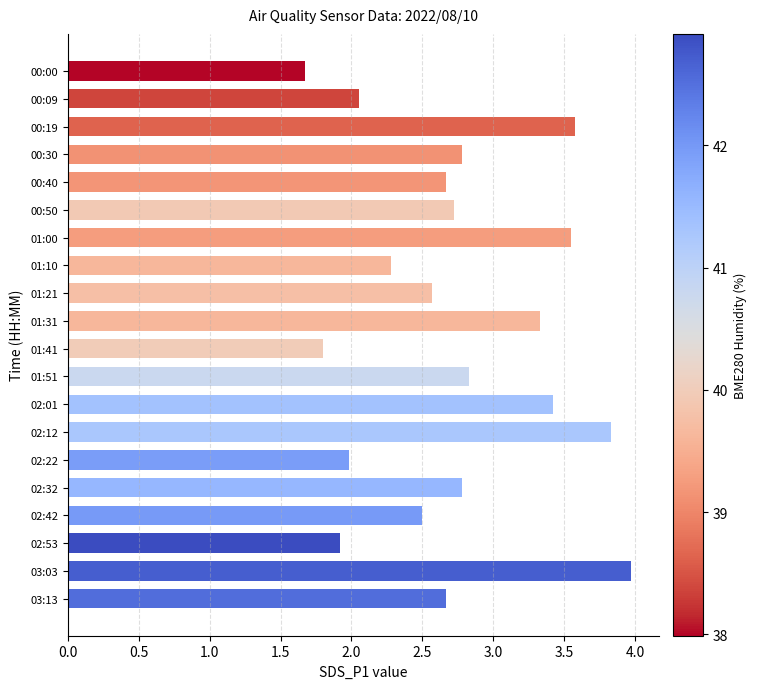

What is the approximate value at 01:51?

2.8